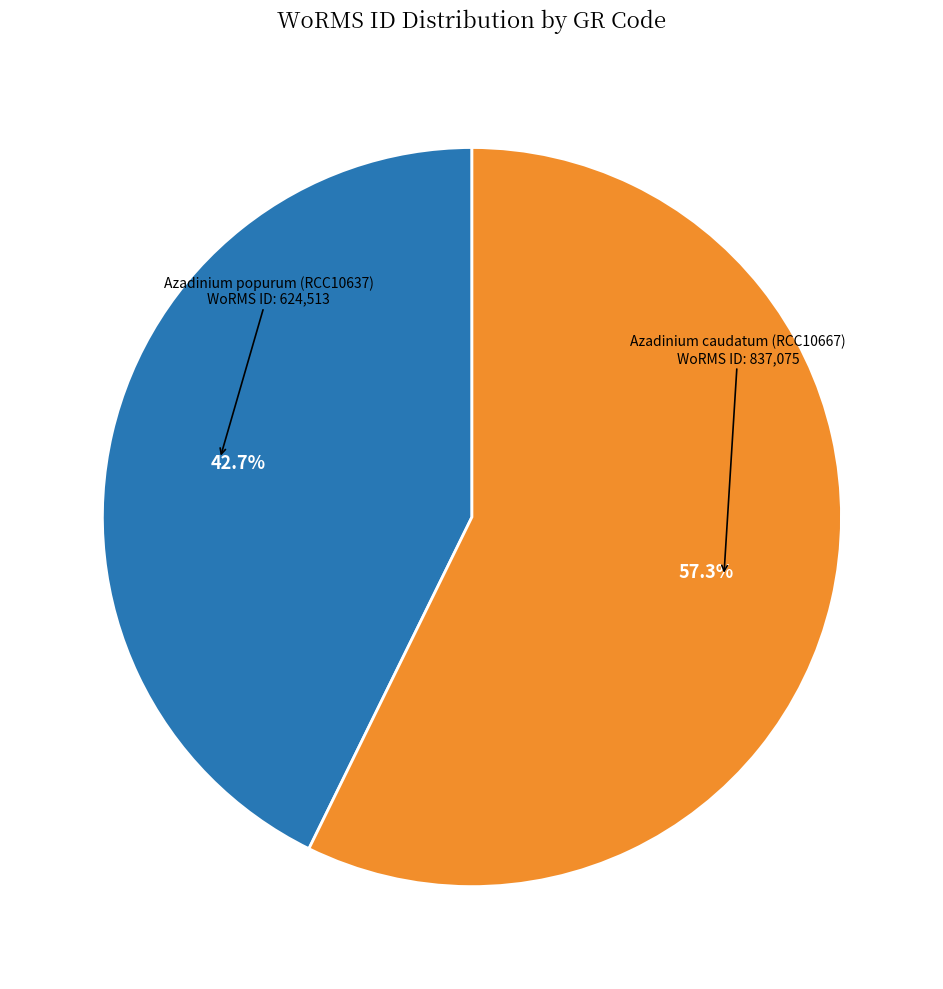

Does any single category account for the majority?

Yes